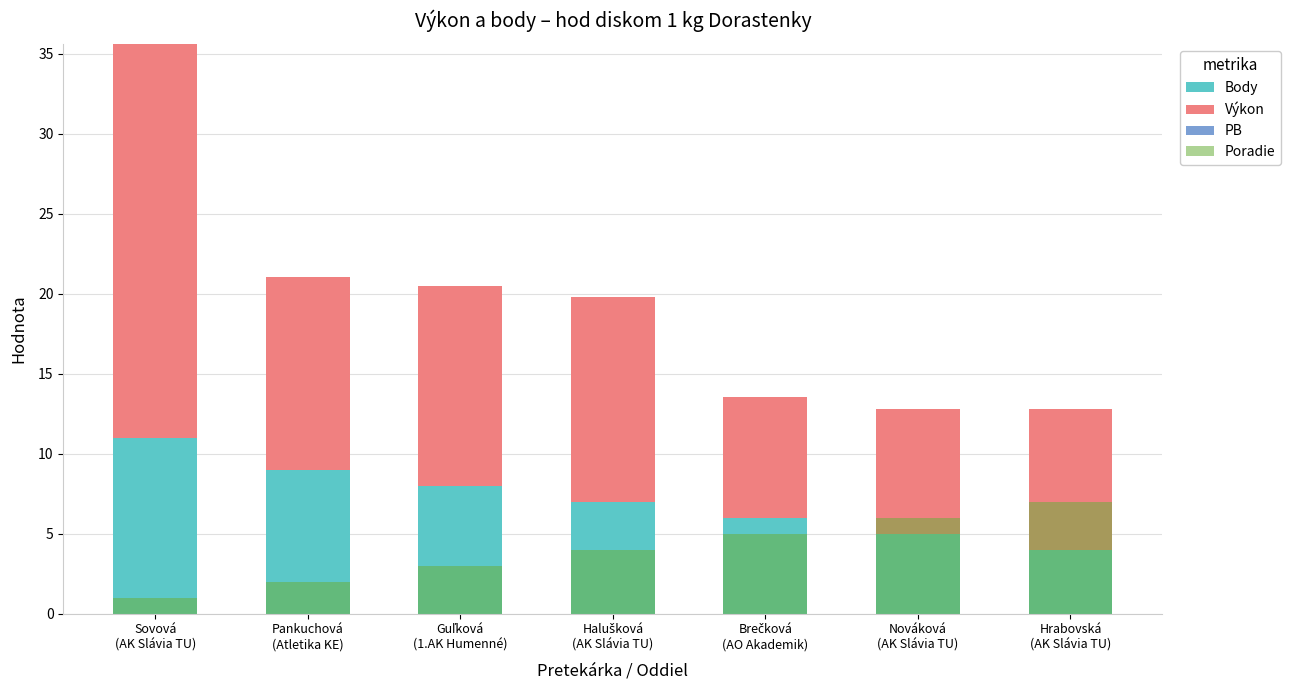

What are all the series names shown in the legend?

Body, Výkon, PB, Poradie